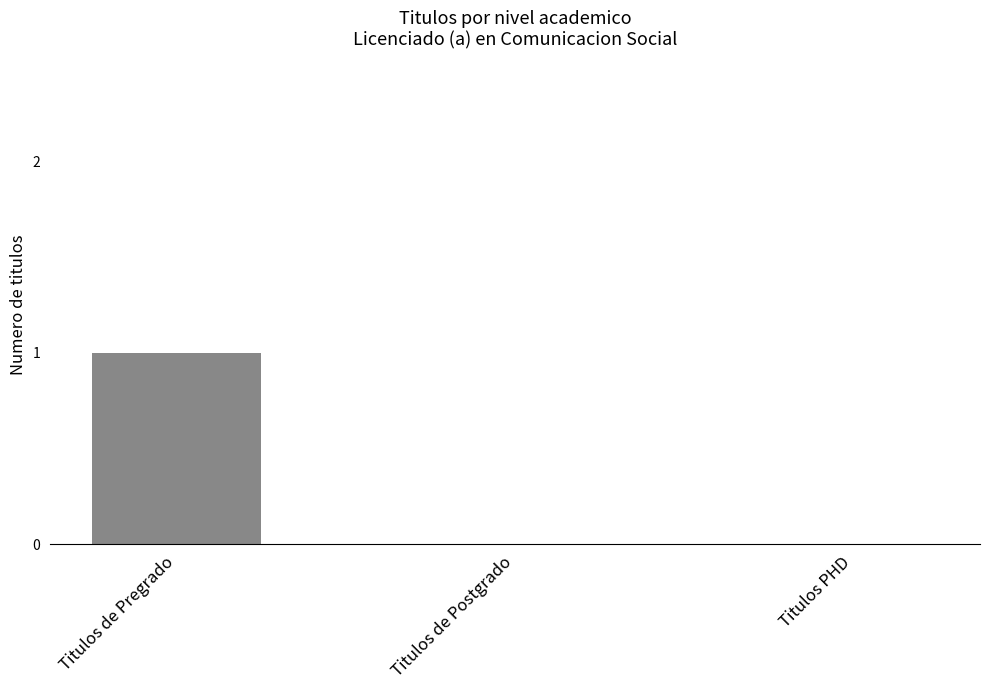

At which category does the chart reach its peak across all series?

Titulos de Pregrado